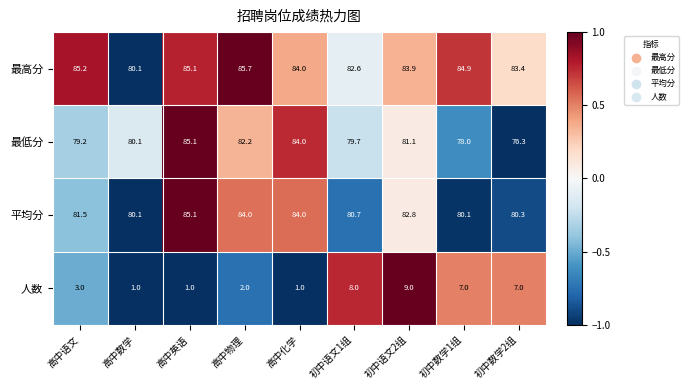

What is the smallest value displayed?

1.0